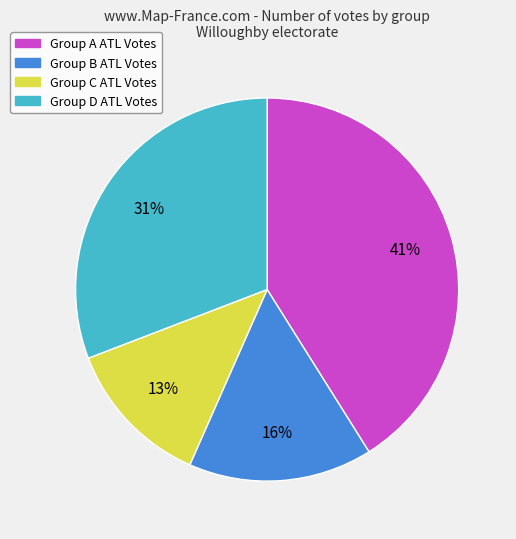

Do Group A ATL Votes and Group C ATL Votes together represent more than half of the pie?

Yes